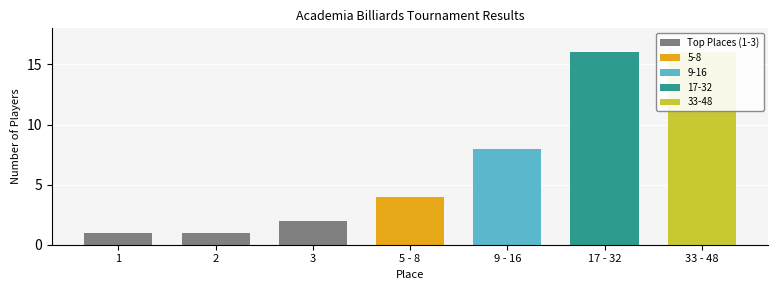

What is the value of the 1st bar from the left?

1